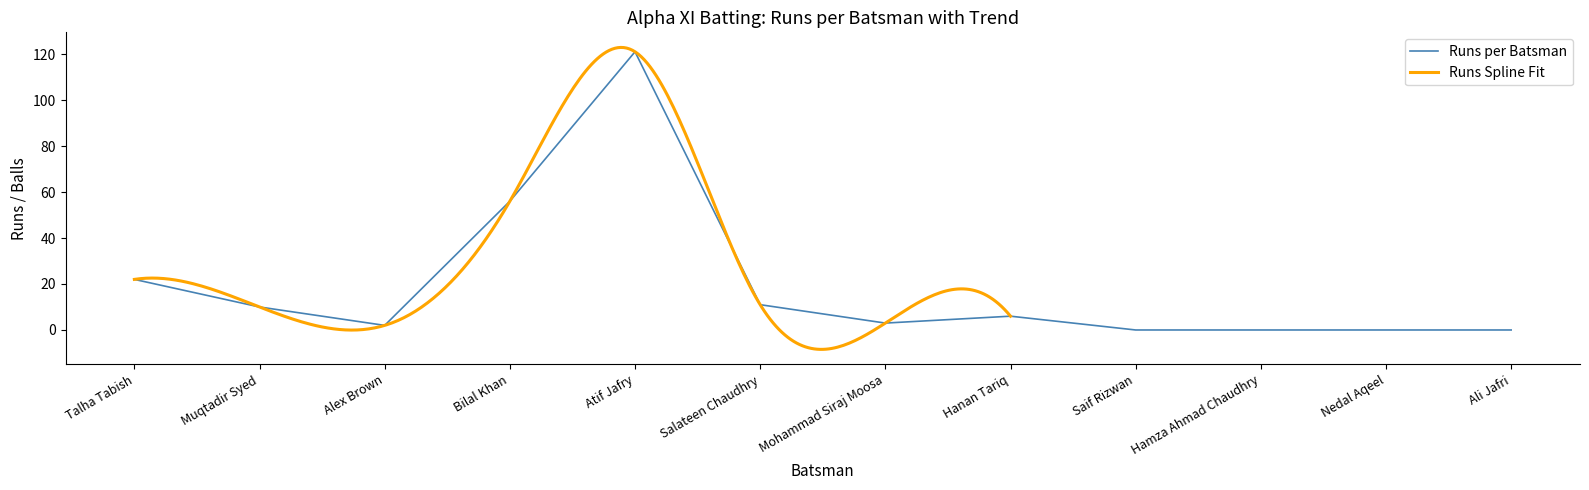

True or false: there are more than 0 points higher than both neighbors.

True